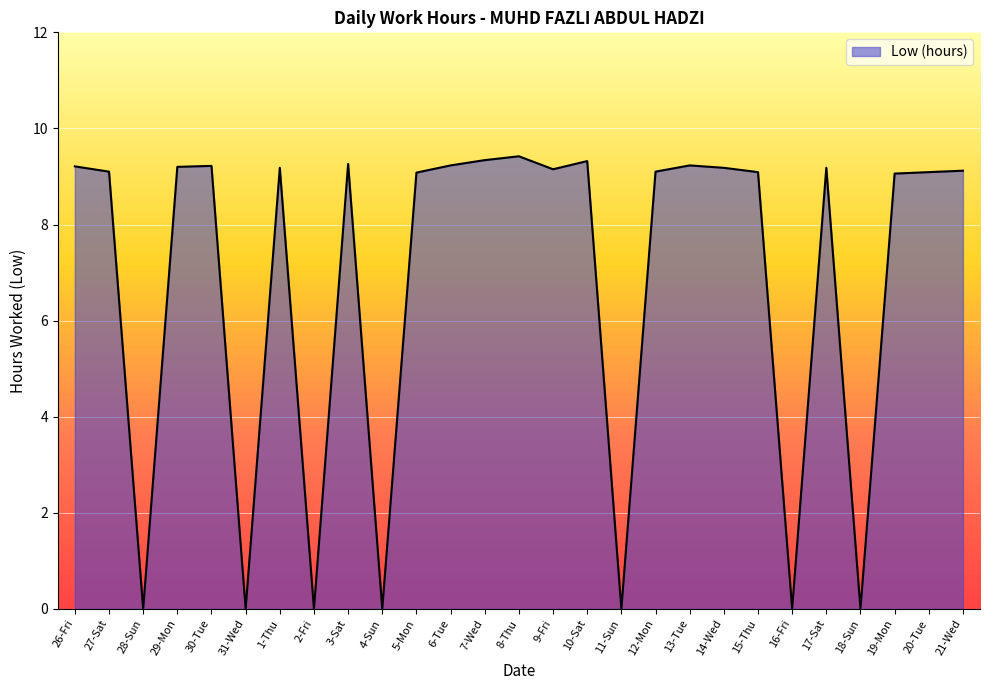

How many lines are shown in the chart?

1